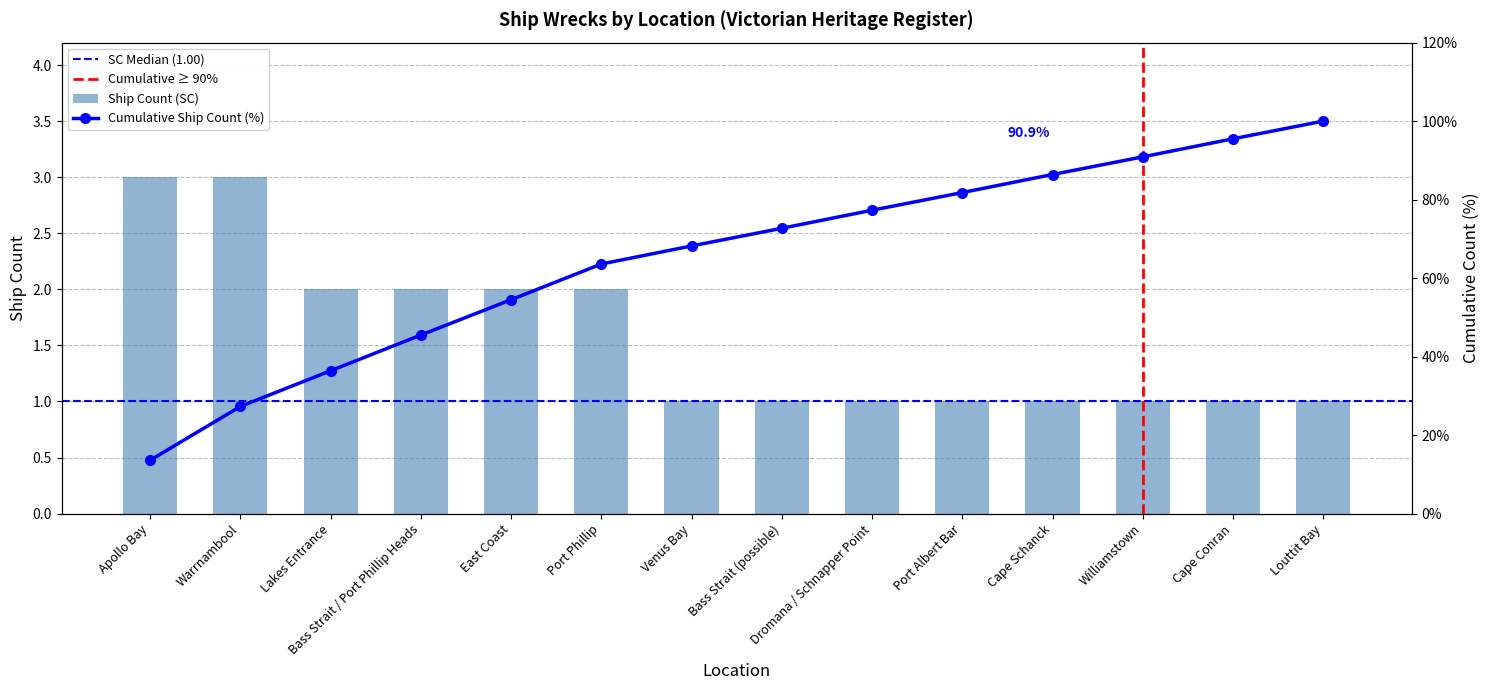

Is it true that the value at Apollo Bay is 3?

True